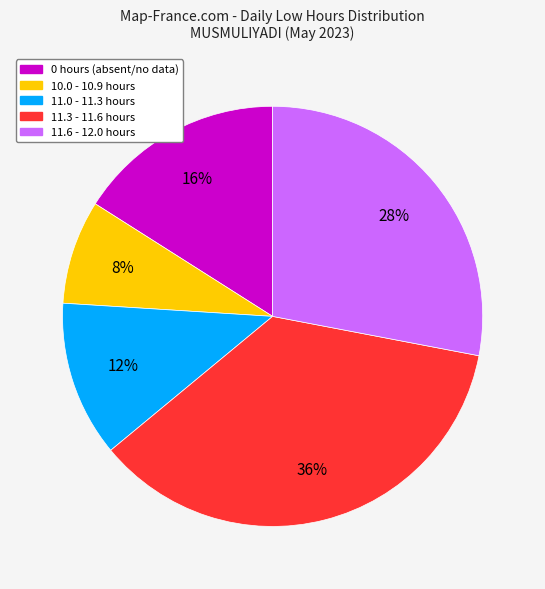

Is there a majority slice in this chart?

No